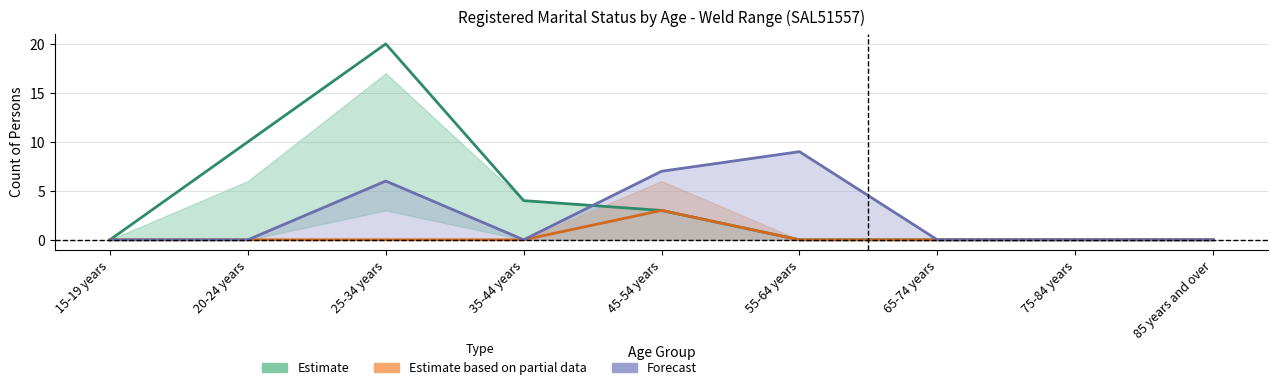

True or false: Estimate based on partial data and Forecast cross at least once.

False